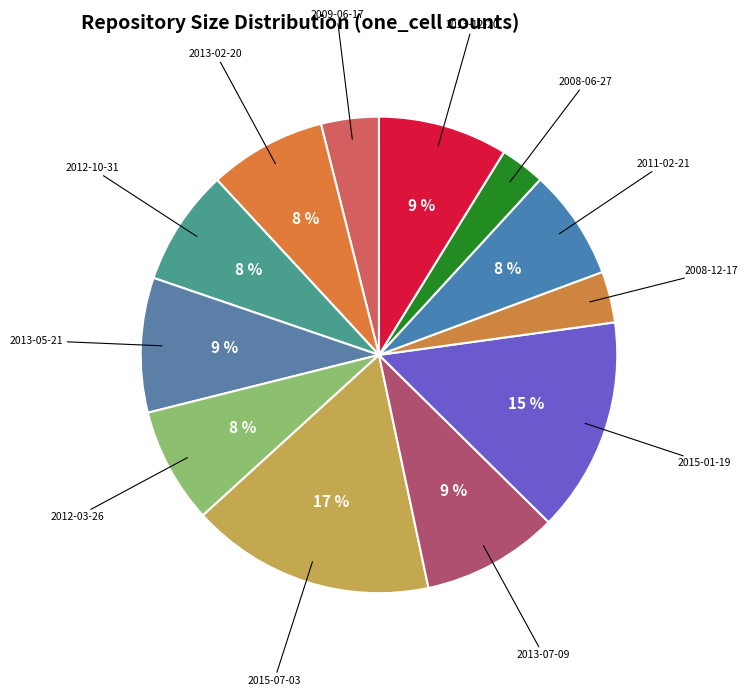

To the nearest percent, what is the difference between the largest and smallest slice percentages?

14%